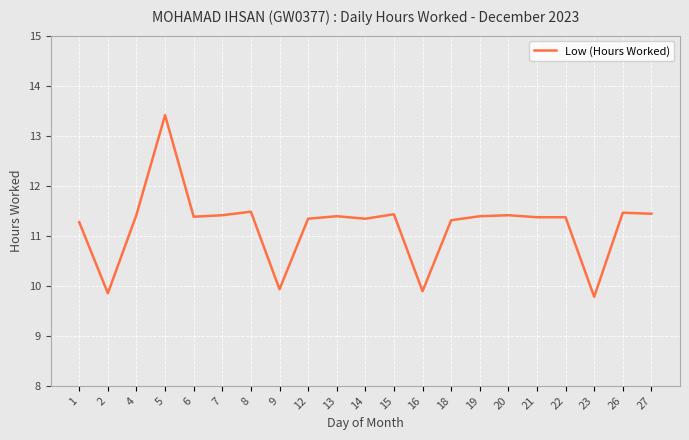

The value at 19 is 18.6. True or false?

False